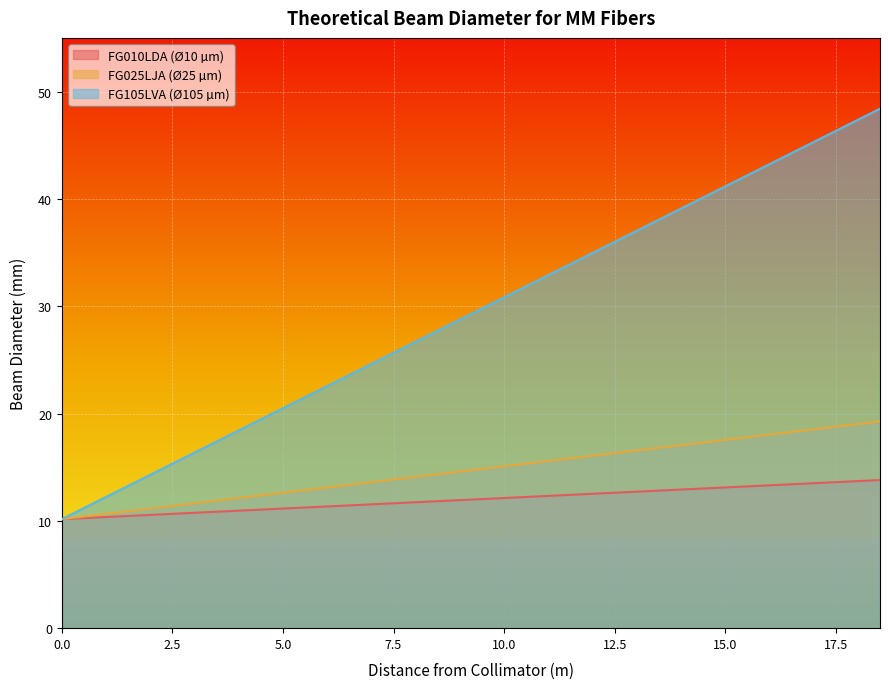

Where does the FG025LJA (Ø25 µm) series first go above 14?

8